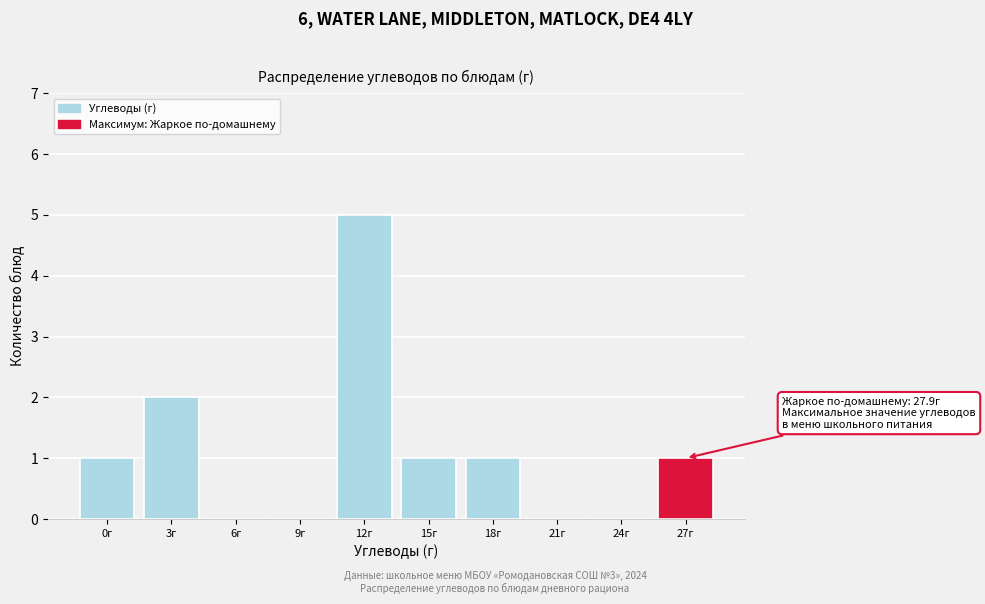

Reading left to right, transcribe all the data shown in this chart.

0г=1	3г=2	6г=0	9г=0	12г=5	15г=1	18г=1	21г=0	24г=0	27г=1